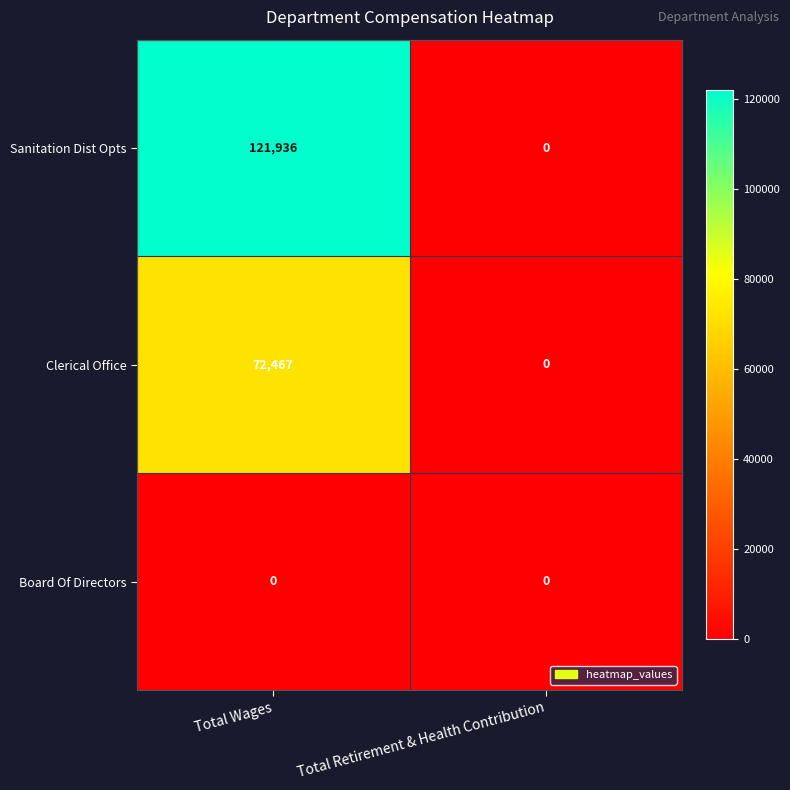

True or false: Board Of Directors has a value of 0 at Total Retirement & Health Contribution.

True